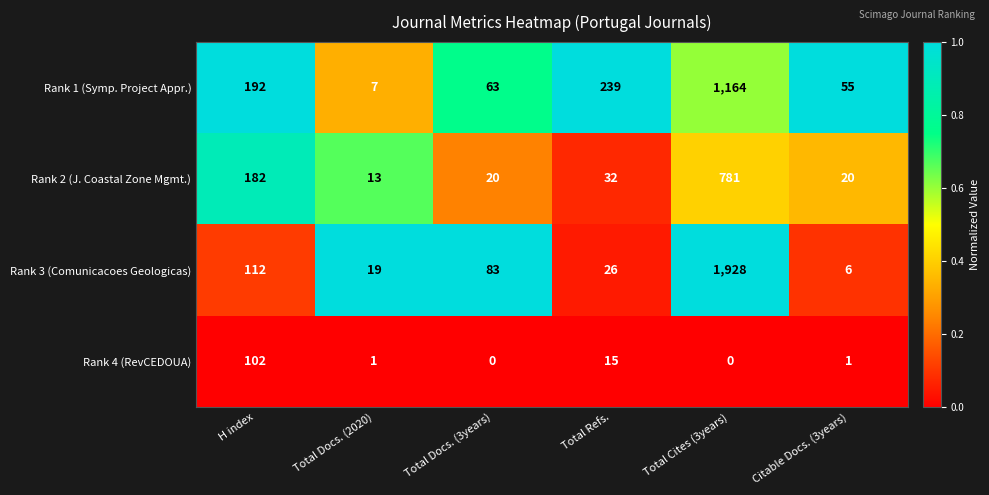

Reading right to left, transcribe all the data shown in this chart.

Rank 1 (Symp. Project Appr.): 55	1164	239	63	7	192
Rank 2 (J. Coastal Zone Mgmt.): 20	781	32	20	13	182
Rank 3 (Comunicacoes Geologicas): 6	1928	26	83	19	112
Rank 4 (RevCEDOUA): 1	0	15	0	1	102